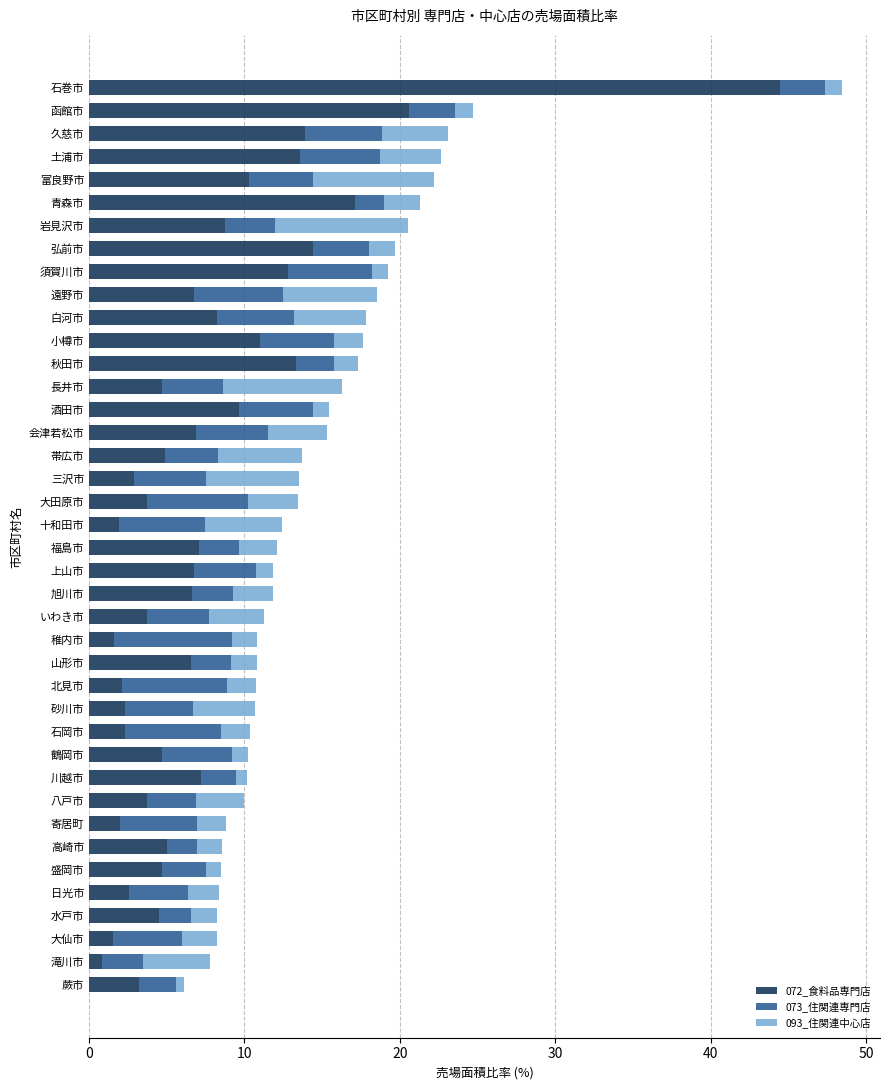

What is the difference between the maximum and minimum values in the 072_食料品専門店 series?

43.6